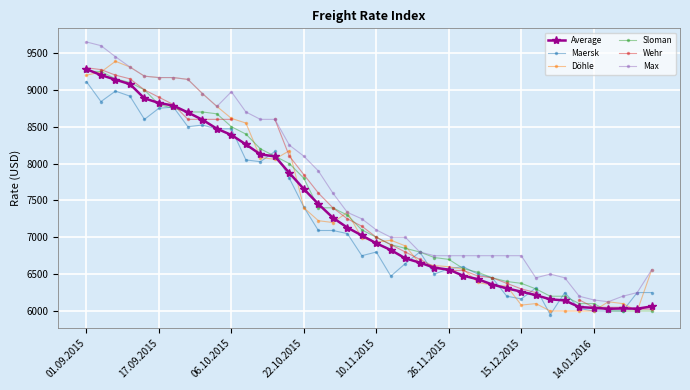

The value of Maersk at 26.11.2015 is 10240. True or false?

False